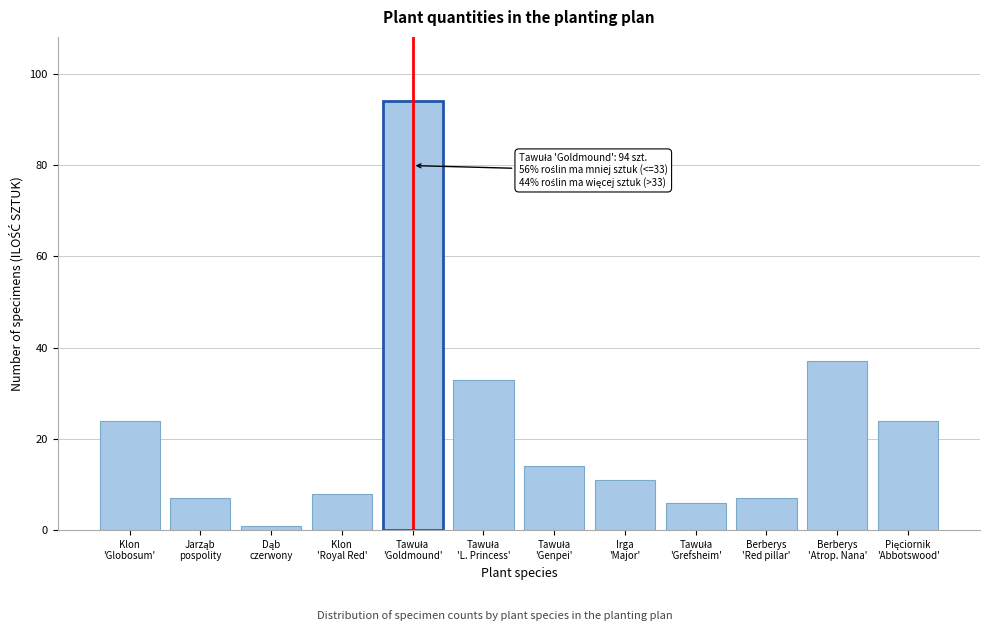

Reading left to right, what are all the values shown in this chart?

24	7	1	8	94	33	14	11	6	7	37	24